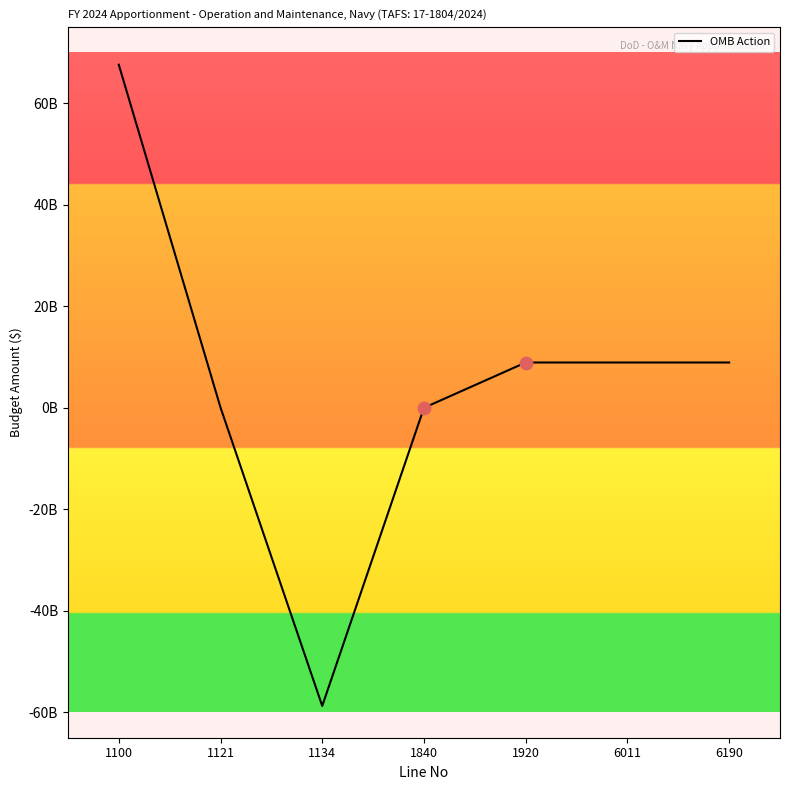

What is the change in value from 1121 to 1134?

-58796736630